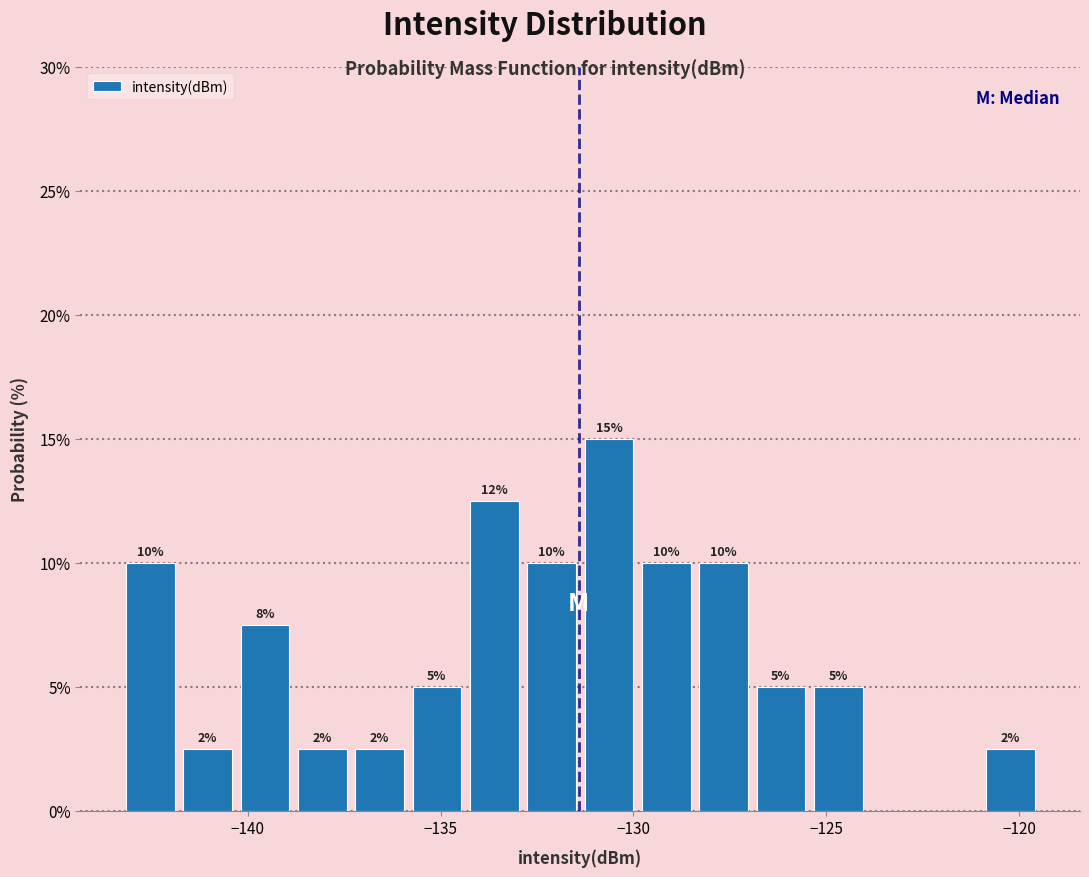

Around what value on the x-axis is the tallest bar? Give the approximate position of its centre, as read against the axis.

-130.5